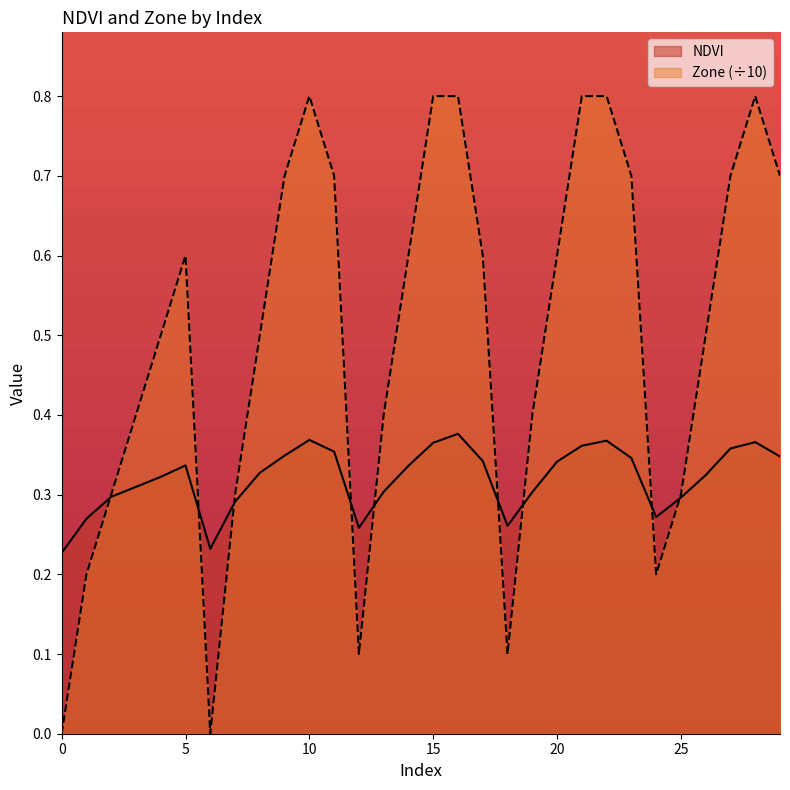

At 13, list the series in order from smallest to largest.

NDVI, Zone